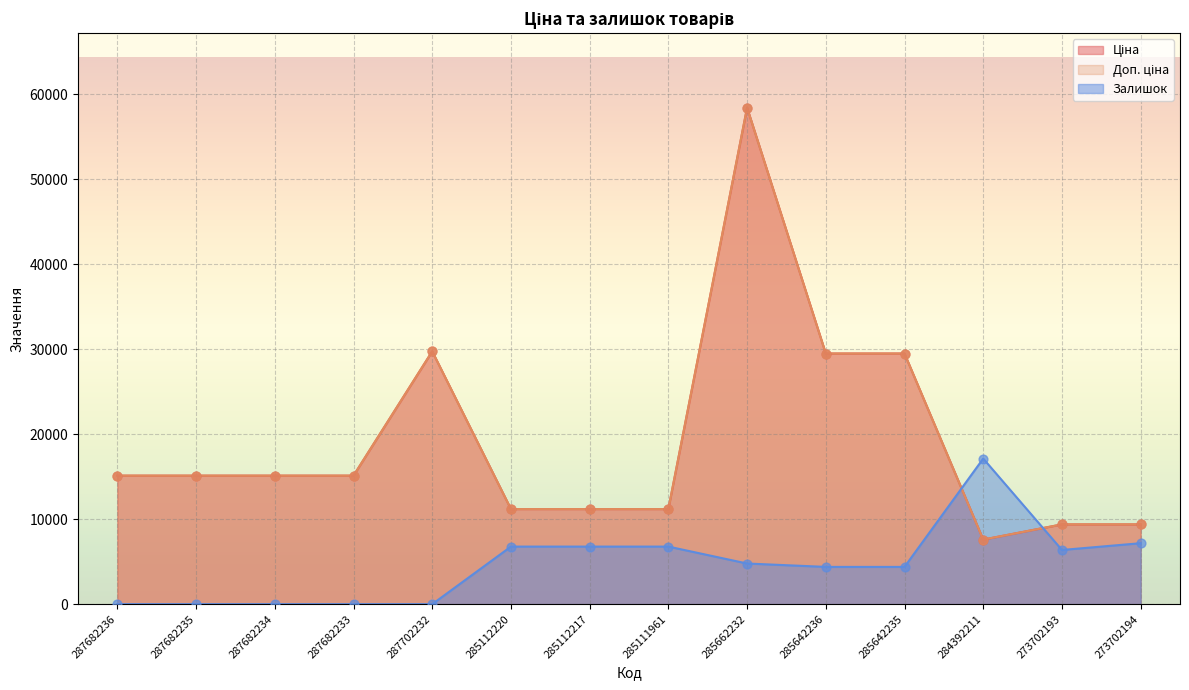

Which series has the widest spread of Y values?

Ціна